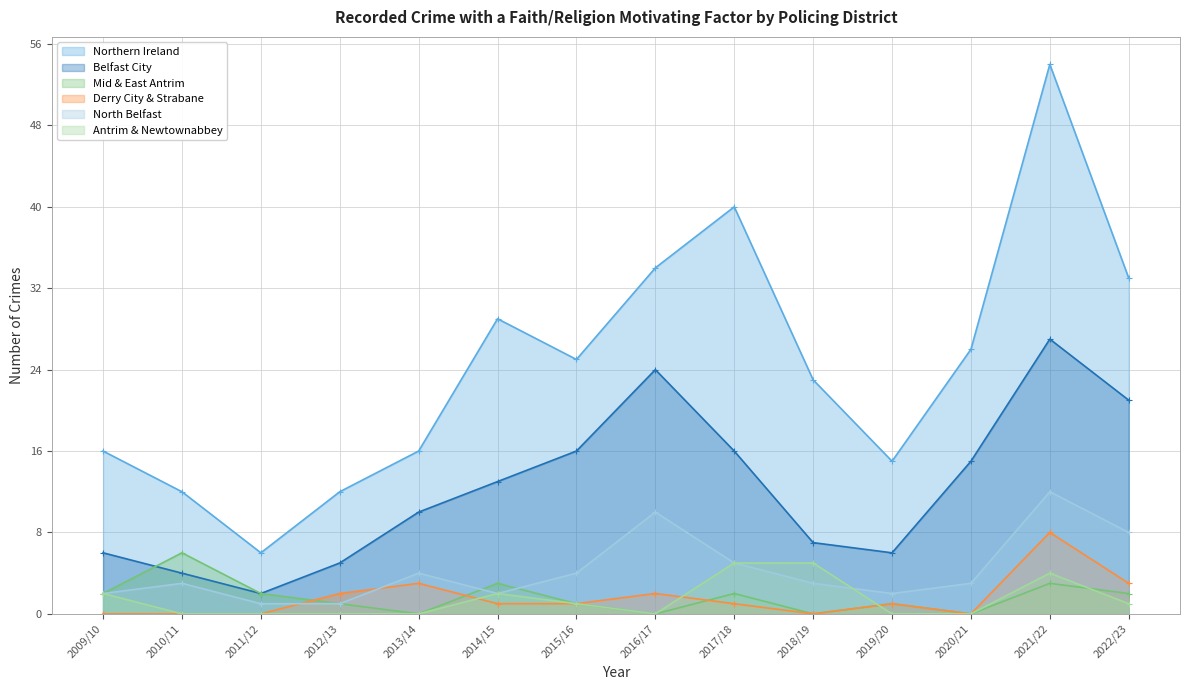

What is the value of the North Belfast point at the 5th from the left?

4